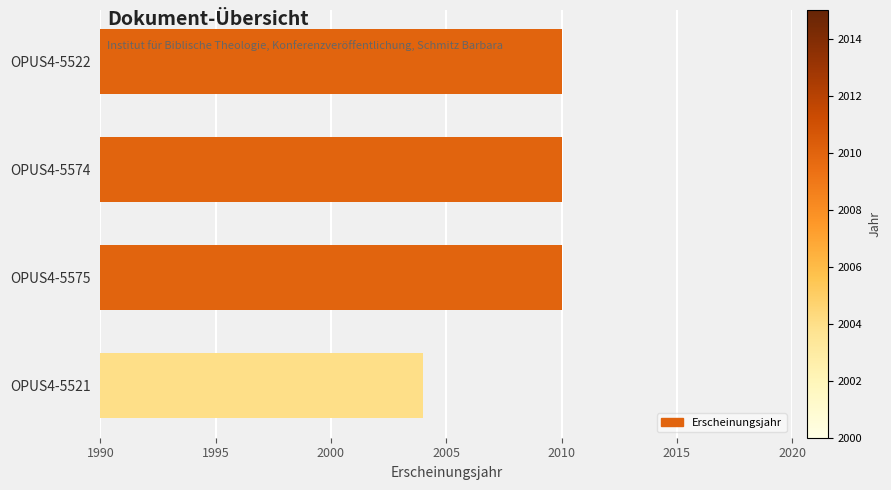

What is the ratio of the value at OPUS4-5522 to the value at OPUS4-5574?

1.0